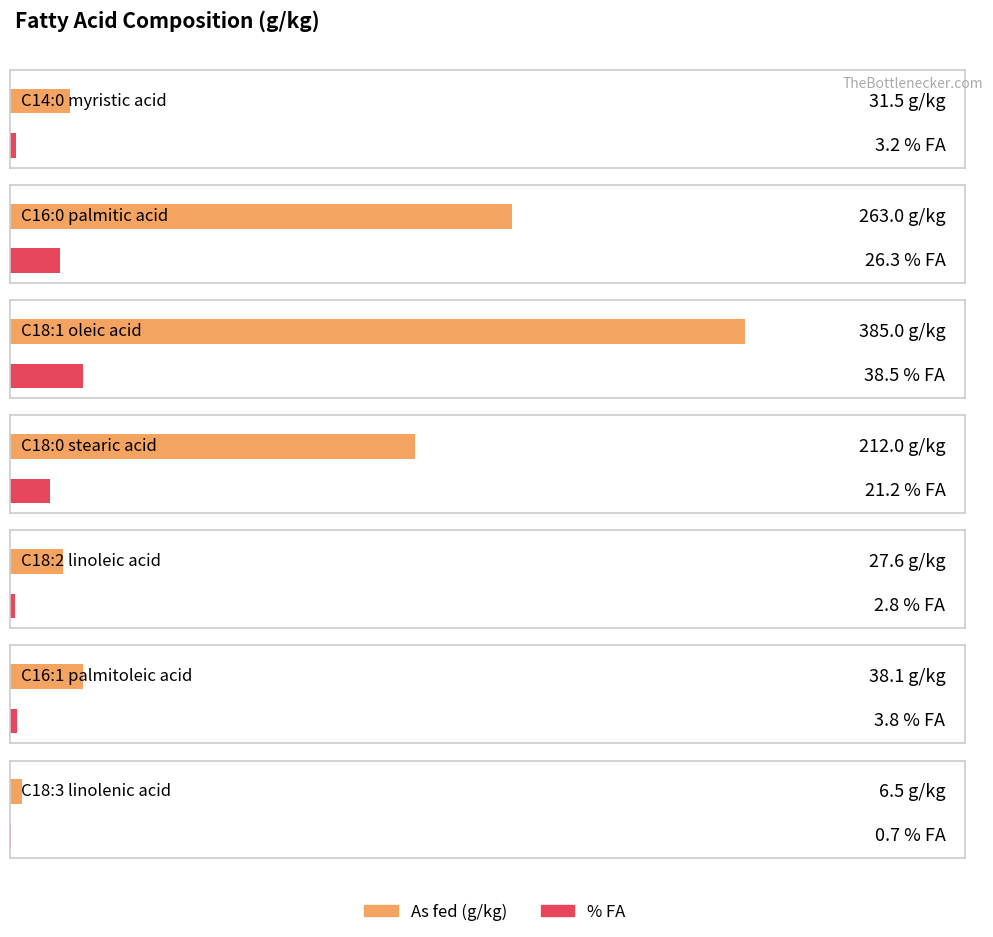

Between C16:1 palmitoleic acid and C16:0 palmitic acid, which is larger?

C16:0 palmitic acid